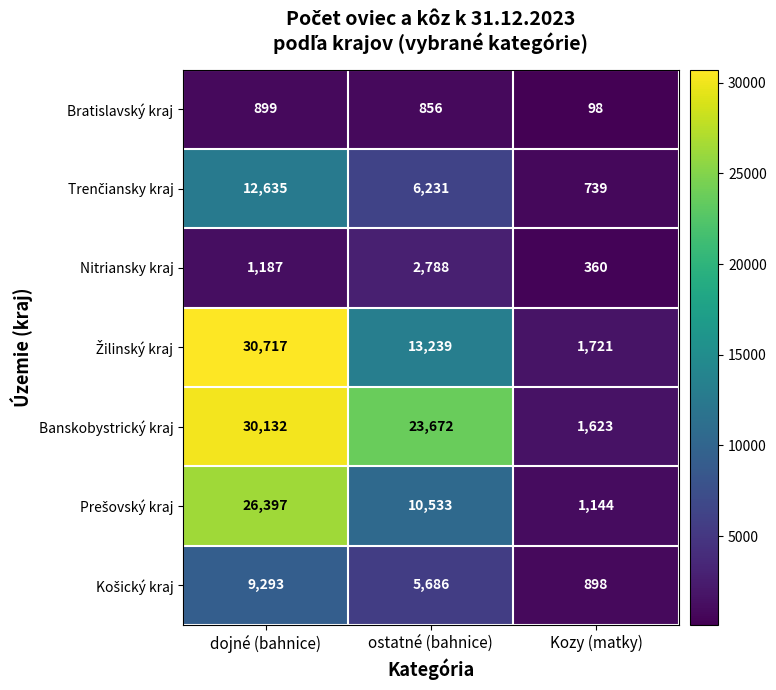

Is it true that Bratislavský kraj equals 1449 at dojné (bahnice)?

False